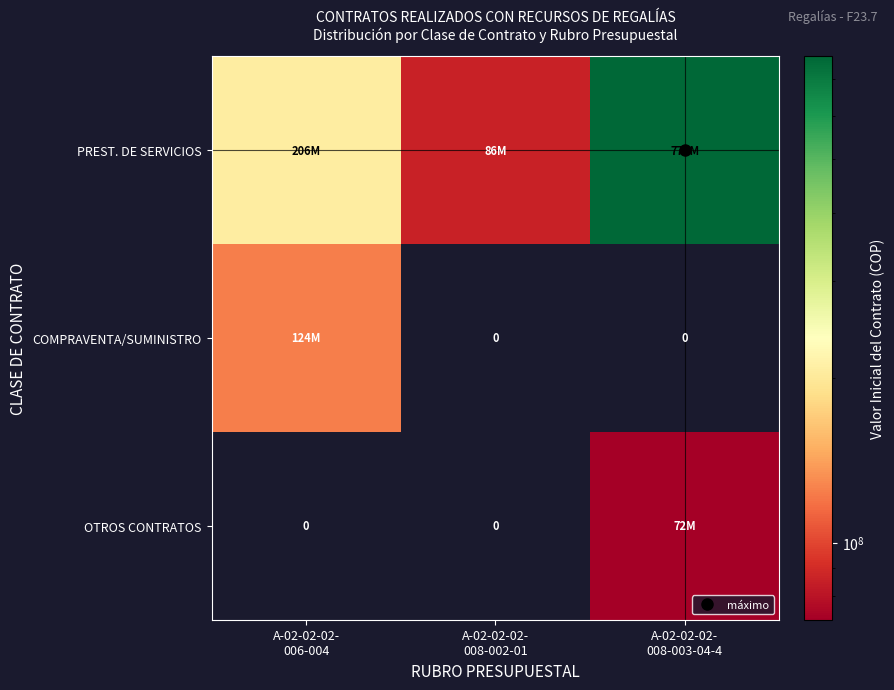

At how many categories does at least one series exceed 474901857?

1